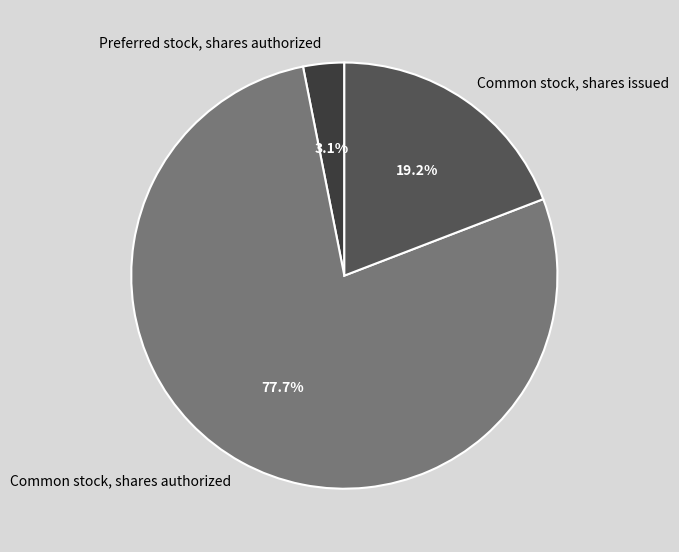

What is the majority slice?

Common stock, shares authorized